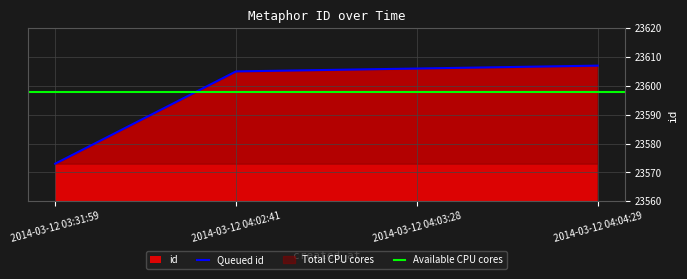

What is the label of the 3rd point from the right?

2014-03-12 04:02:41